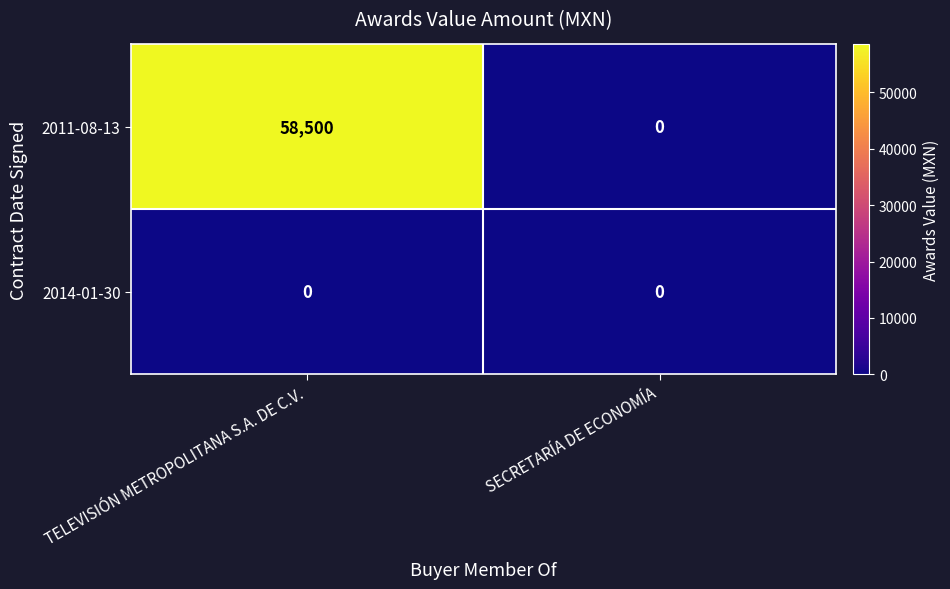

Reading left to right, list all the values displayed in this chart.

2011-08-13: 58500	0
2014-01-30: 0	0